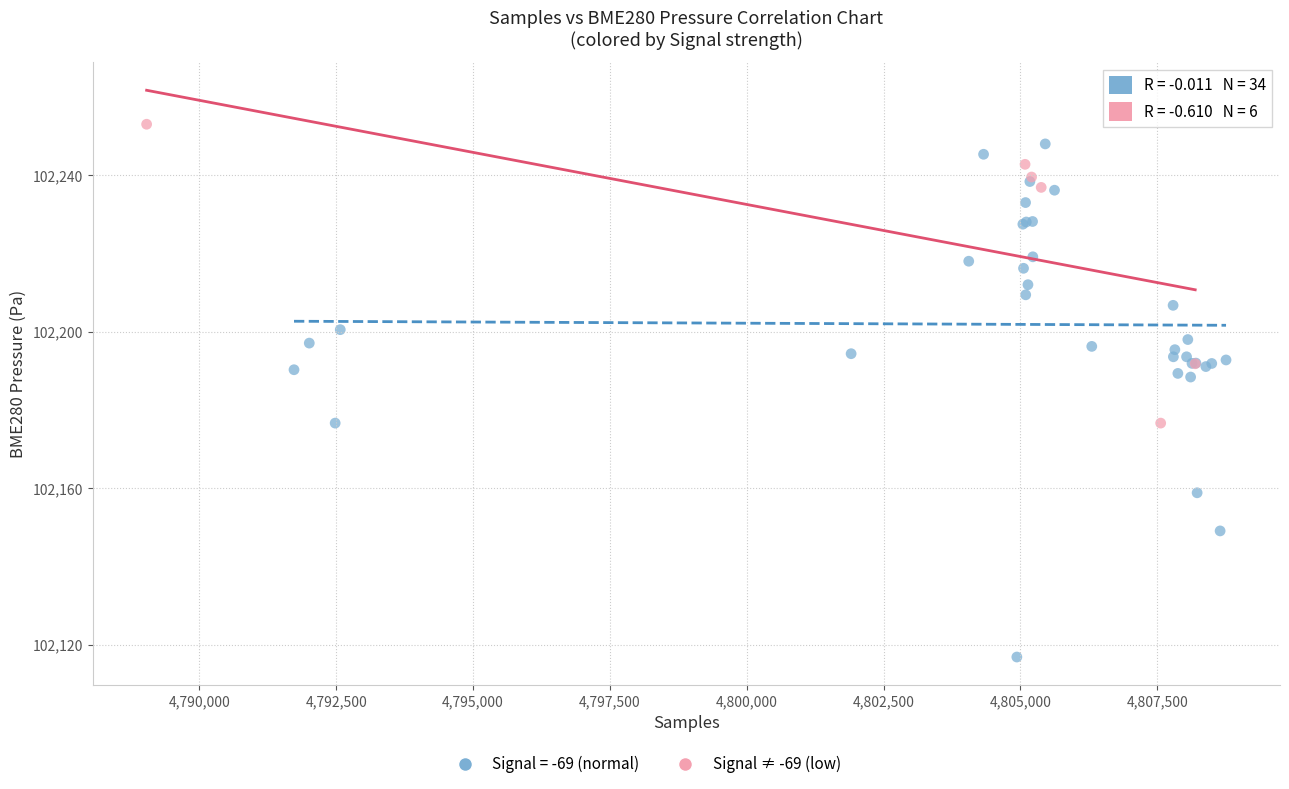

Which series has the largest Y range (max minus min)?

Signal = -69 (normal)